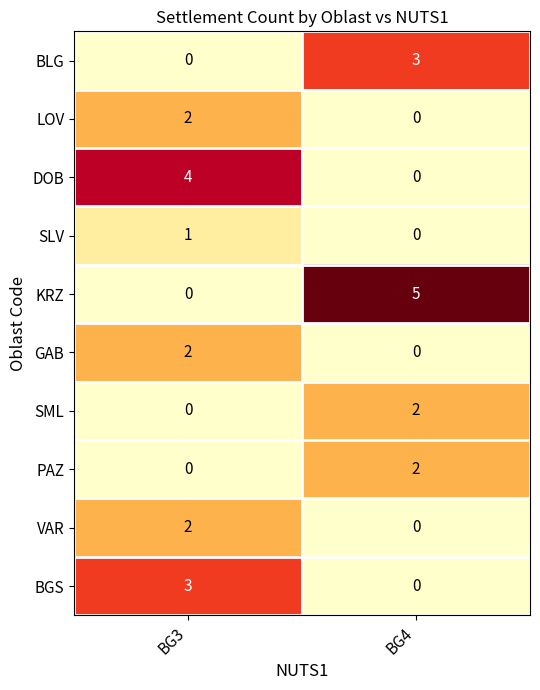

The BGS series shows 0 at BG4. True or false?

True